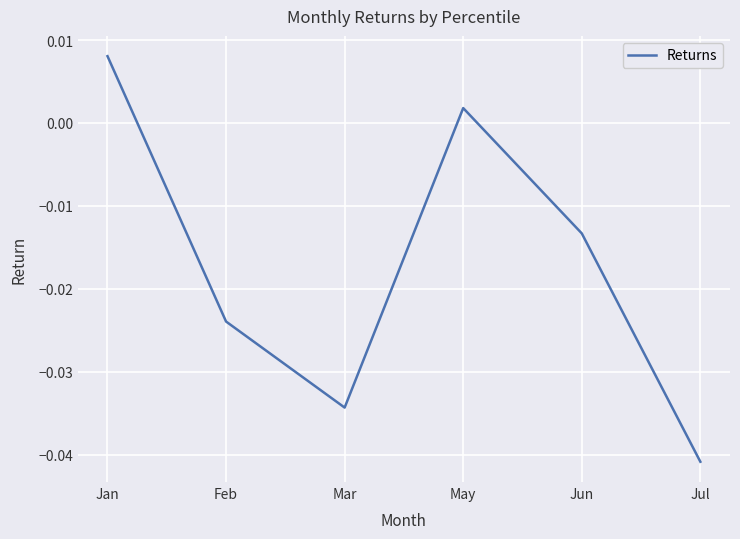

Does the chart display data point markers on the line(s)?

No